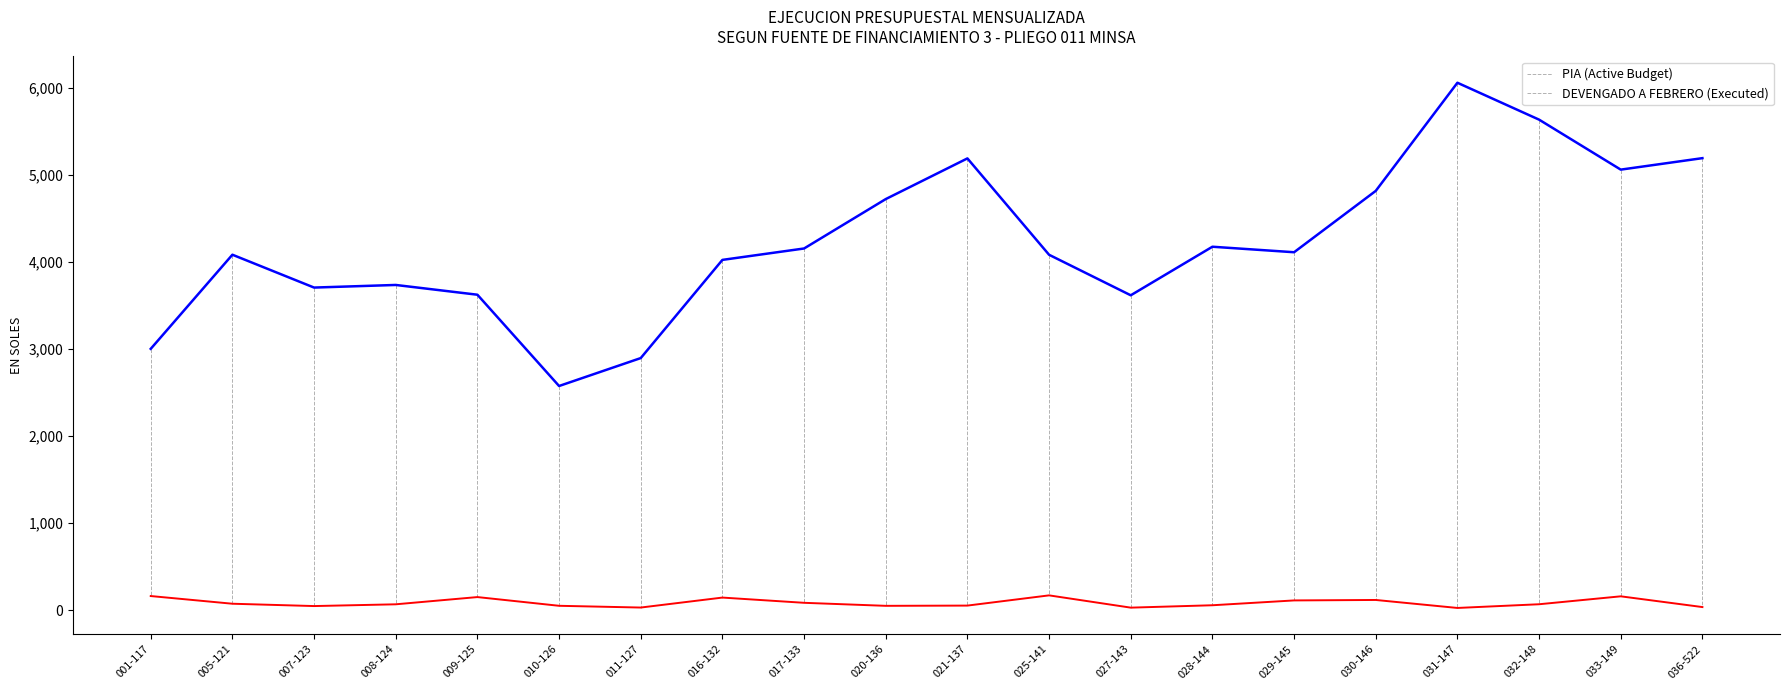

At which category does the chart reach its peak across all series?

031-147